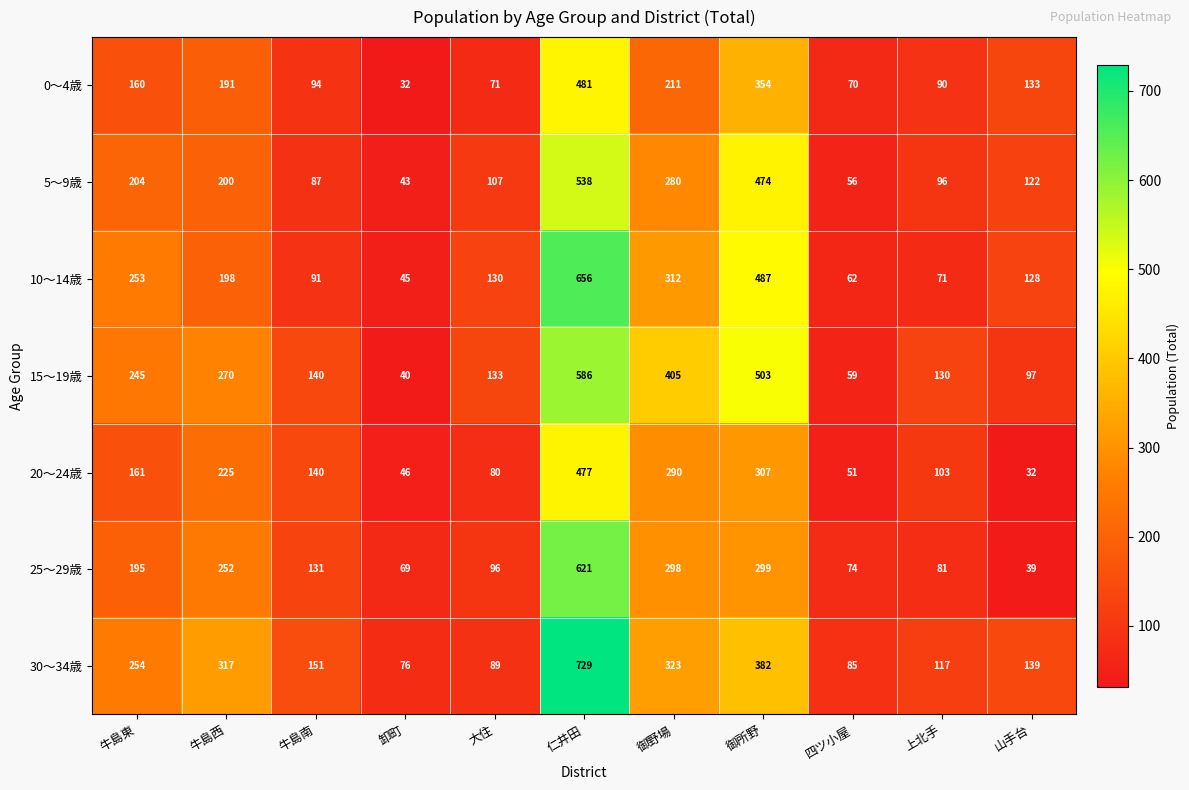

What is the total value across all series at 上北手?

688